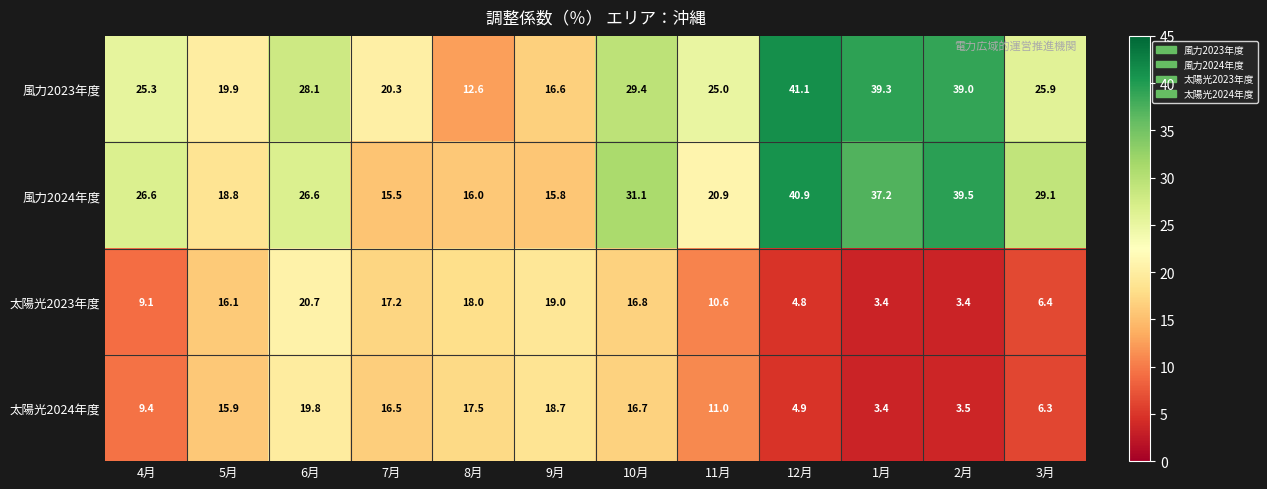

What is the maximum value shown in the chart?

41.1